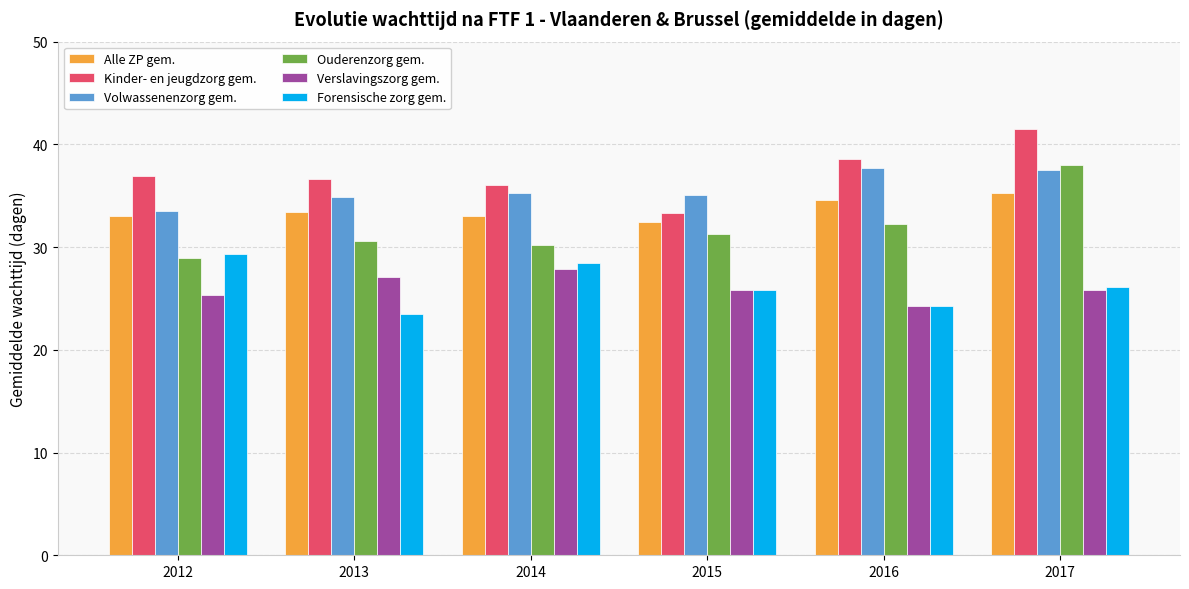

What is the sum of the Ouderenzorg gem. values at 2016 and 2013?

62.8